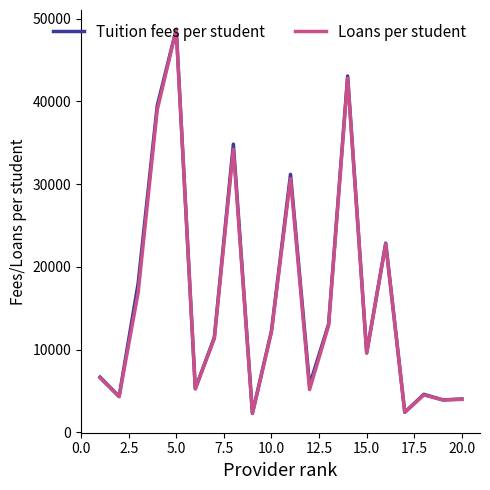

What is the maximum value for Loans per student?

48668.5